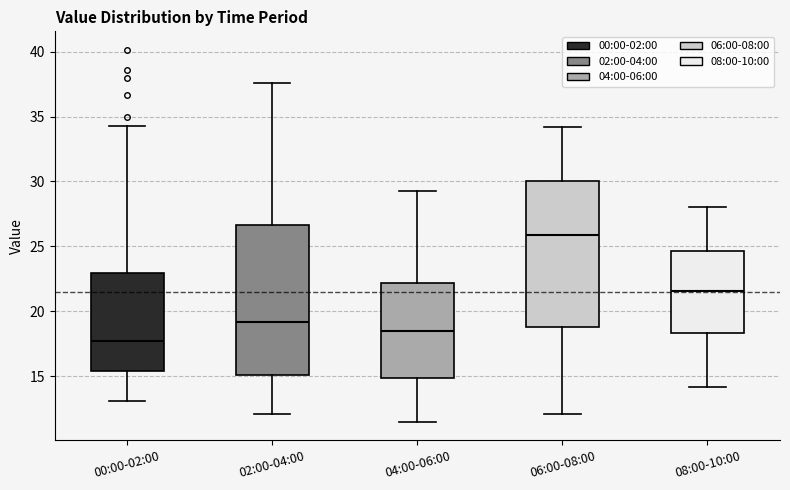

Reading left to right, read every box against the y-axis: the position of its median line, the range the box covers, and the ends of its whiskers. The values are not printed on the chart, so give them approximately, as read against the axis.

00:00-02:00: median 17.5, box 15.5 to 23.0, whiskers 13.0 to 34.5
02:00-04:00: median 19.0, box 15.0 to 26.5, whiskers 12.0 to 37.5
04:00-06:00: median 18.5, box 15.0 to 22.0, whiskers 11.5 to 29.5
06:00-08:00: median 26.0, box 19.0 to 30.0, whiskers 12.0 to 34.0
08:00-10:00: median 21.5, box 18.5 to 24.5, whiskers 14.0 to 28.0